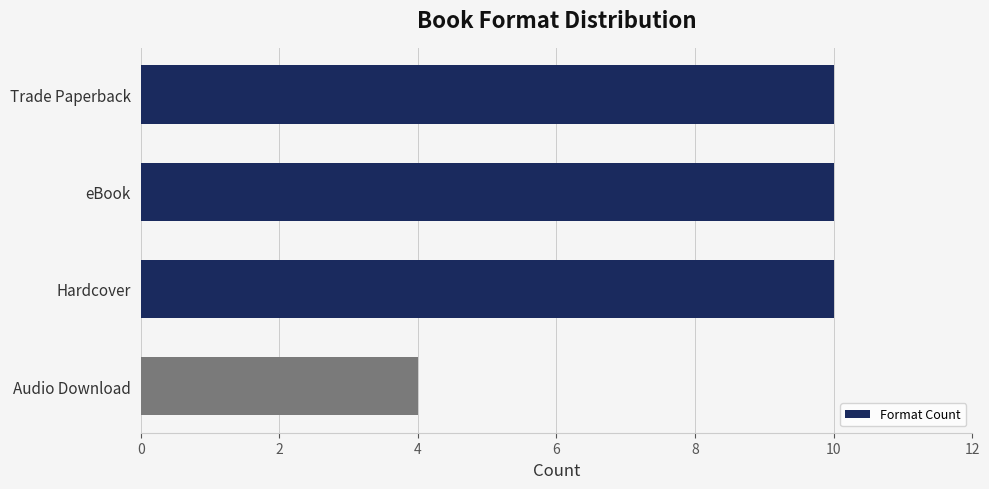

What is the change in value from Trade Paperback to Audio Download?

-6